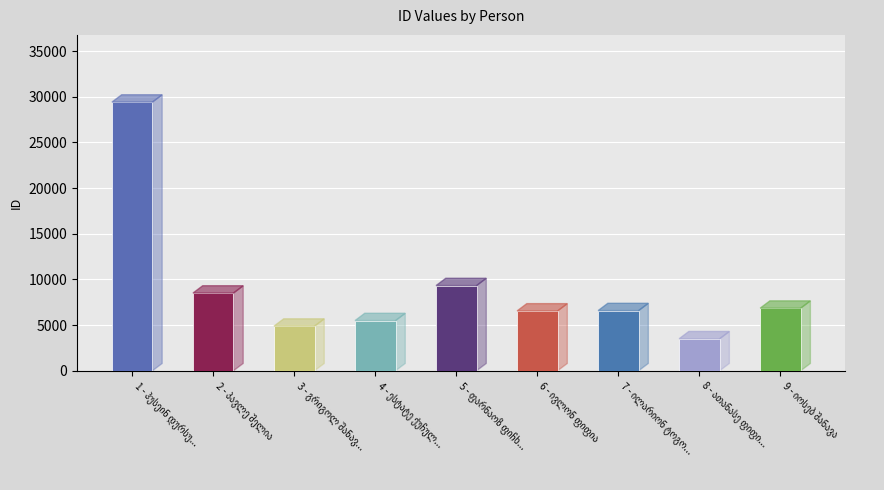

How many bars are there in total?

9